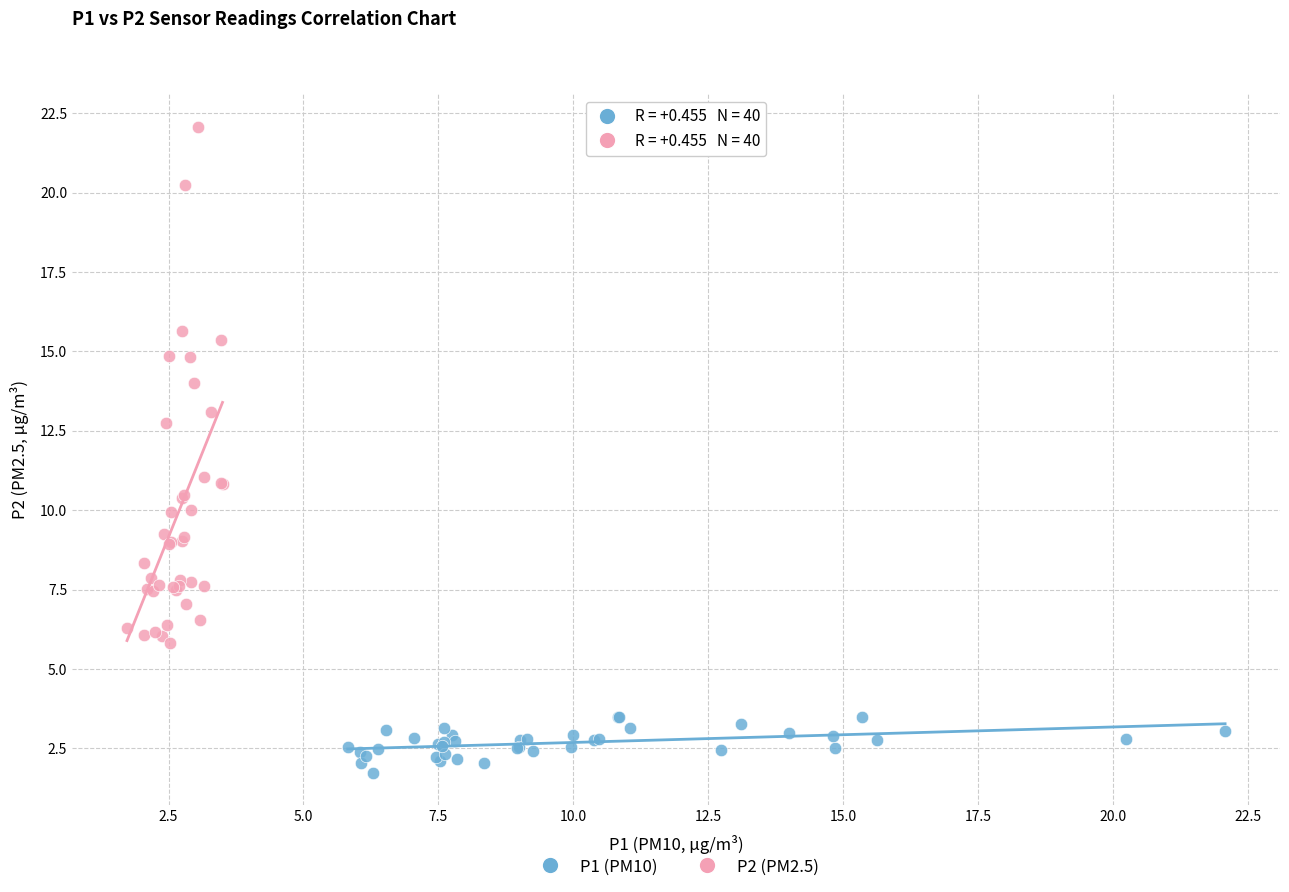

Which series reaches the minimum Y coordinate?

P1 (PM10)